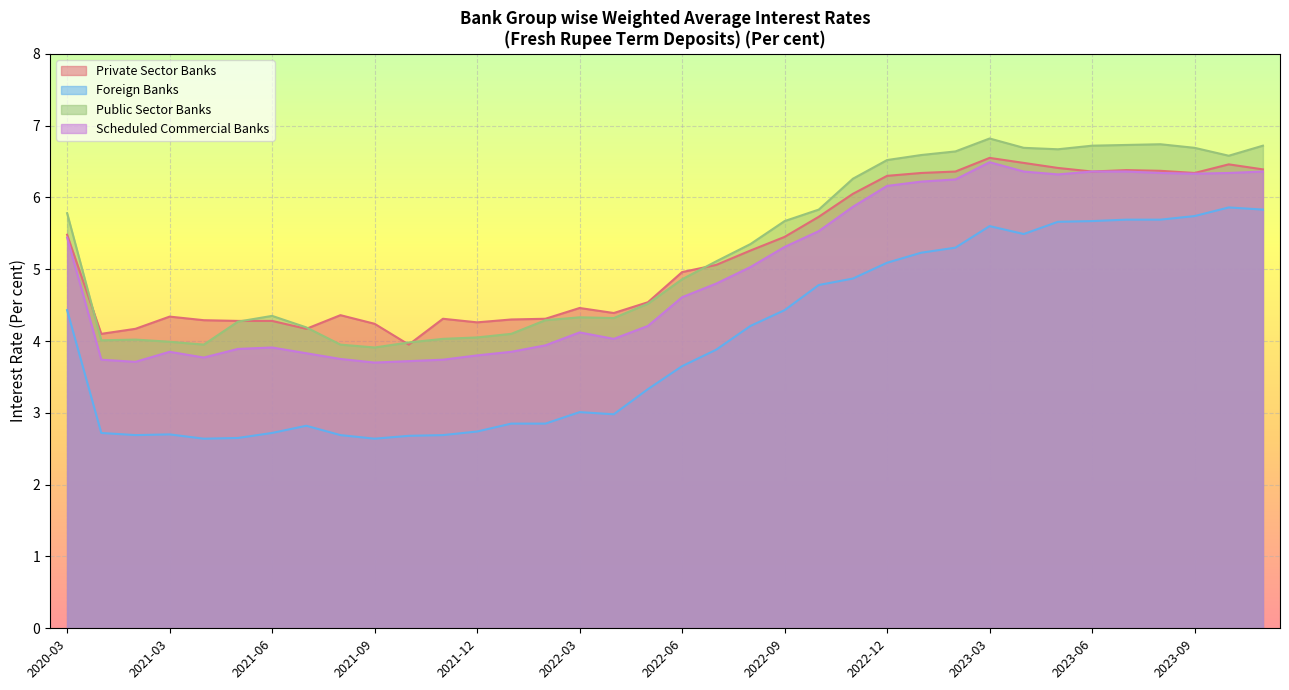

How many lines are shown in the chart?

4